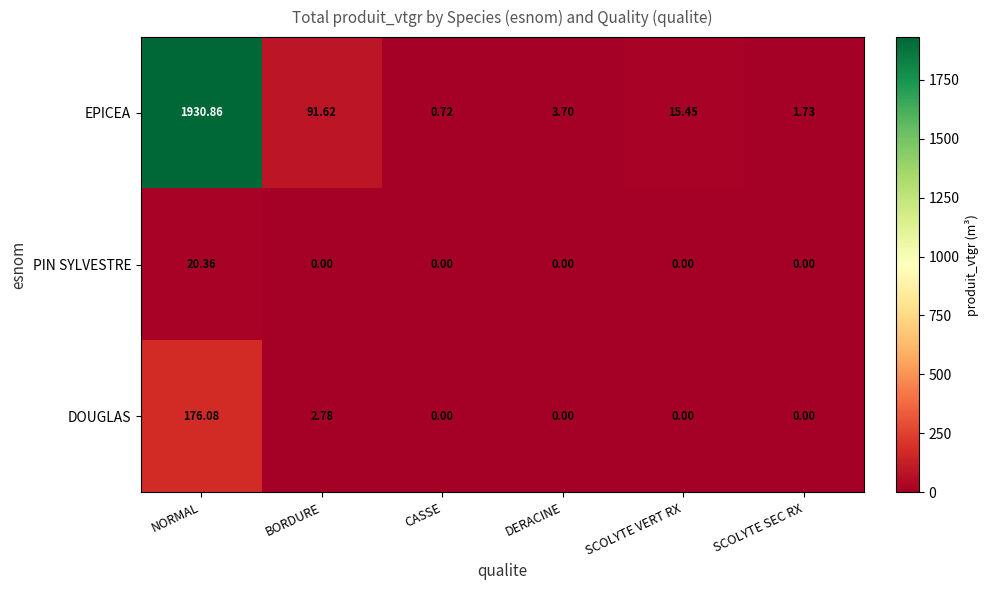

How many series are shown in this chart?

3